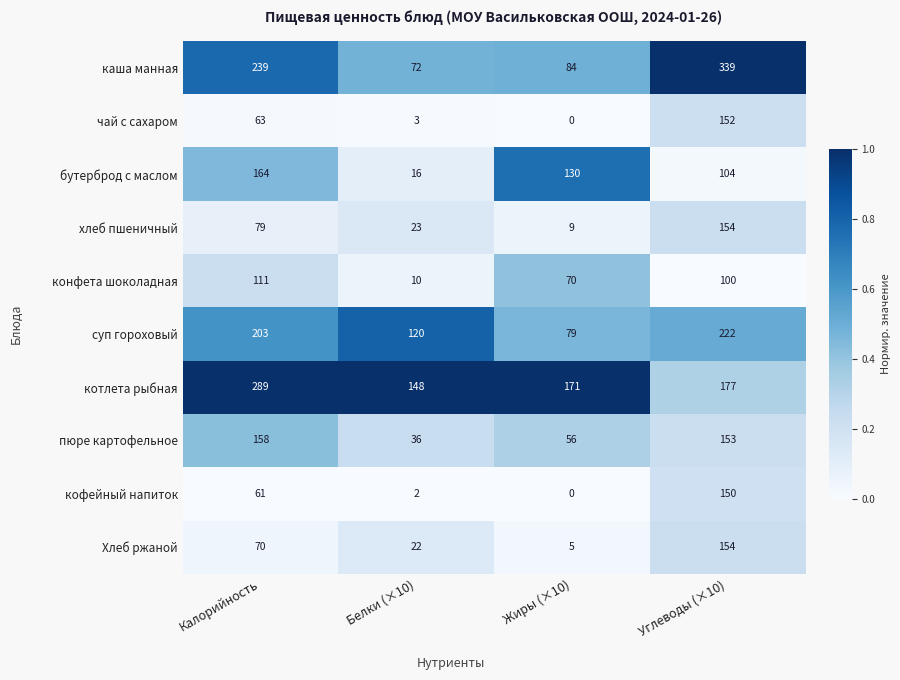

At how many categories does at least one series exceed 0?

4